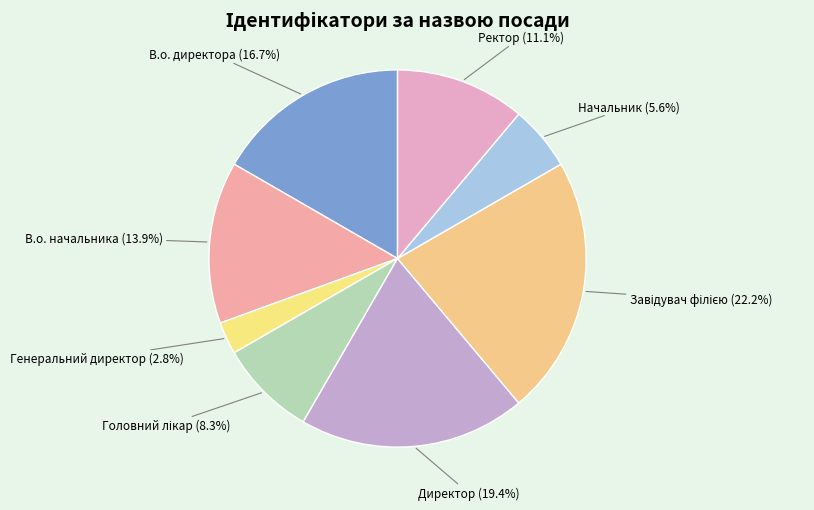

Which has a higher value, Генеральний директор or Ректор?

Ректор